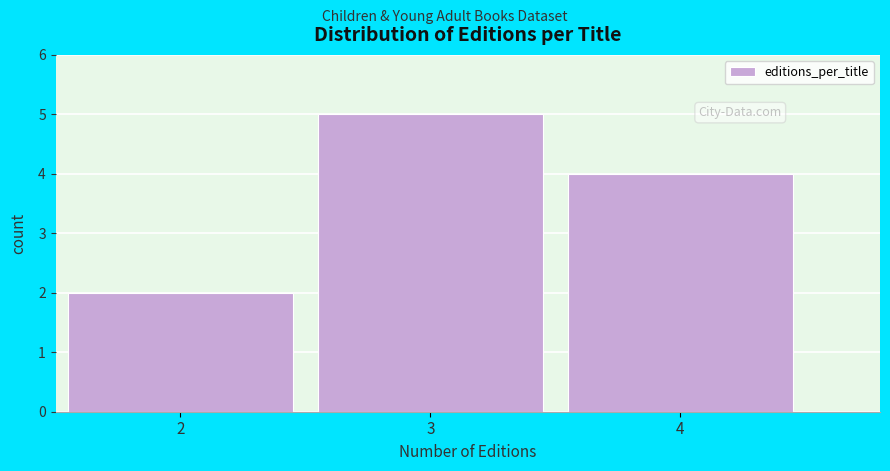

Reading left to right, list every bar in this chart as the range it spans on the x-axis followed by its height. The values are not printed on the chart, so give them approximately, as read against the axis.

1.5 to 2.5: 2
2.5 to 3.5: 5
3.5 to 4.5: 4